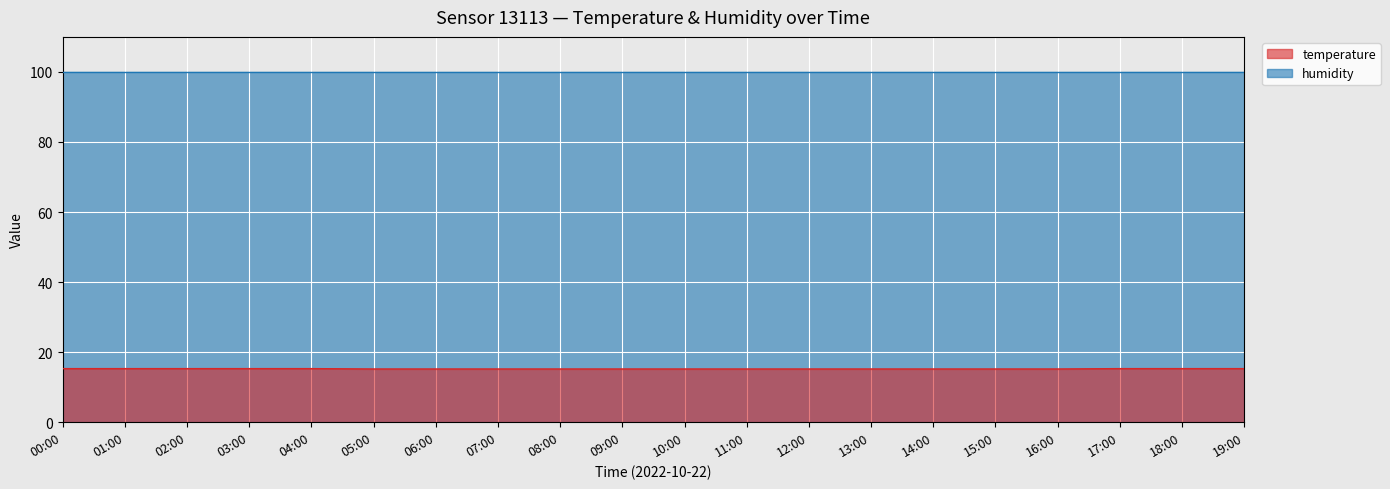

Approximately how many times larger is the value at 14:00 compared to 16:00?

1.0